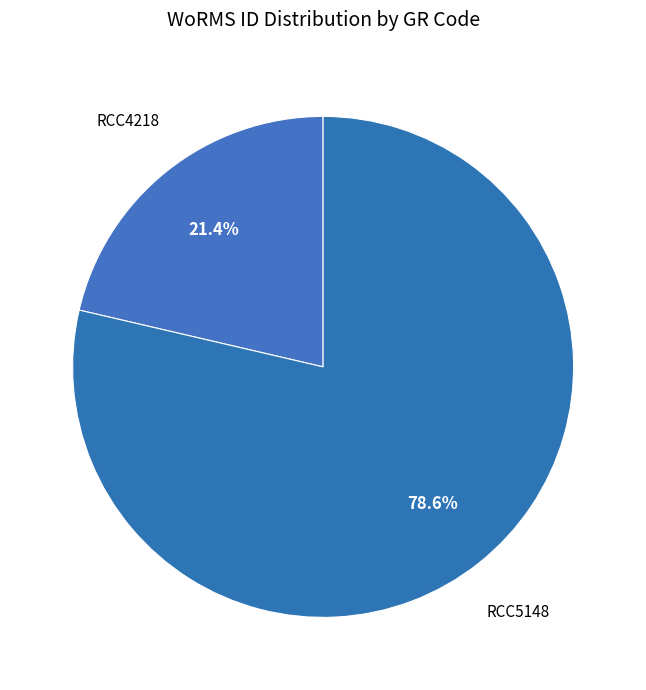

To the nearest percent, what percentage of the pie is RCC5148?

79%